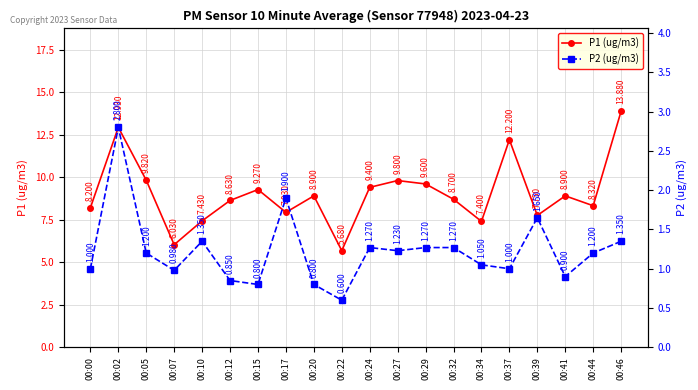

True or false: P1 (ug/m3) and P2 (ug/m3) intersect in this chart.

False